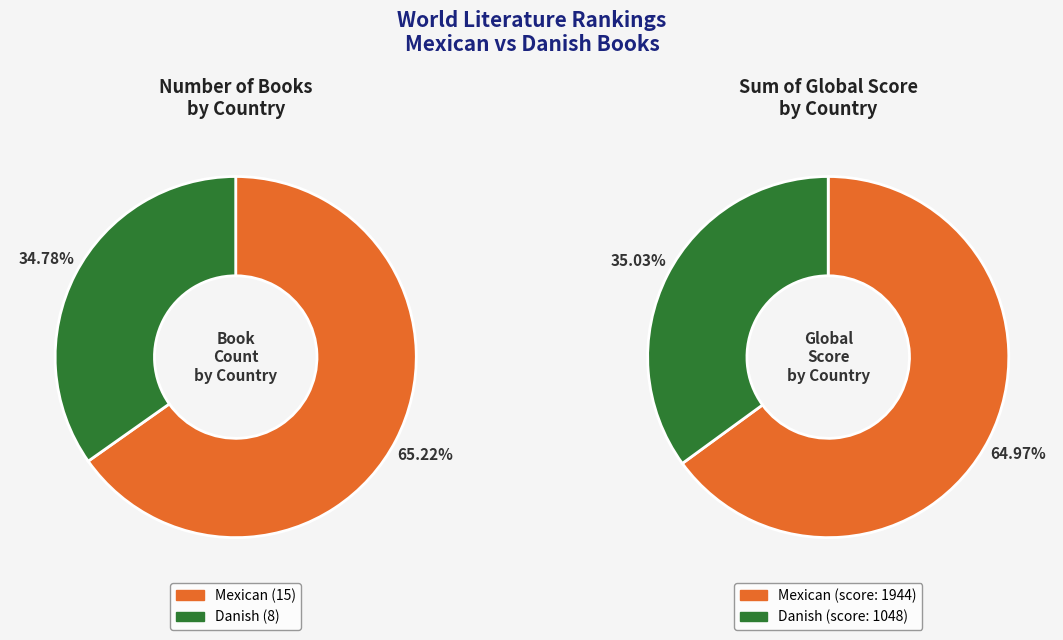

How many slices are in this pie chart?

2